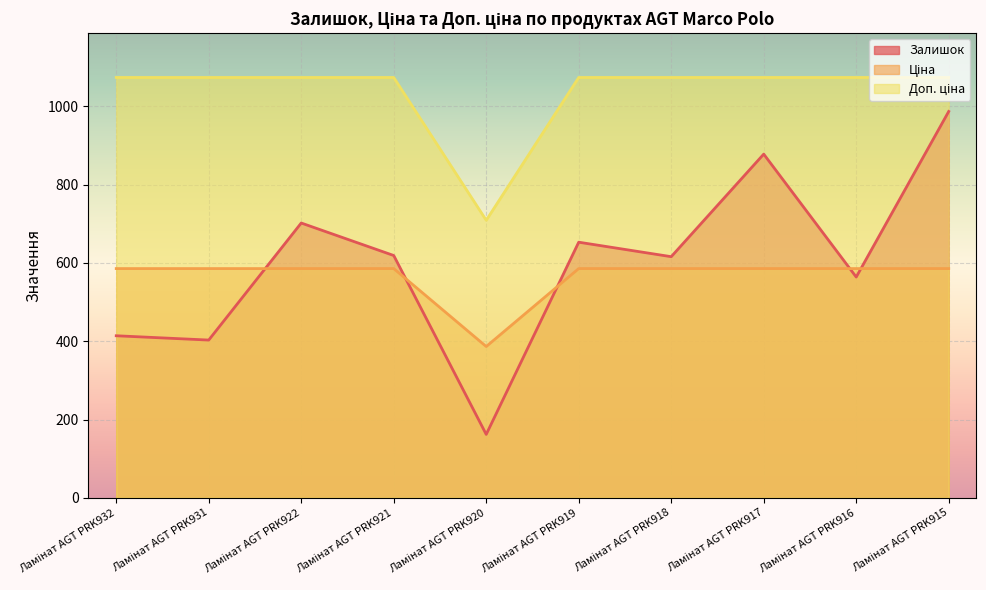

Is the value of Доп. ціна at Ламінат AGT PRK922 greater than the value of Ціна at Ламінат AGT PRK916?

No